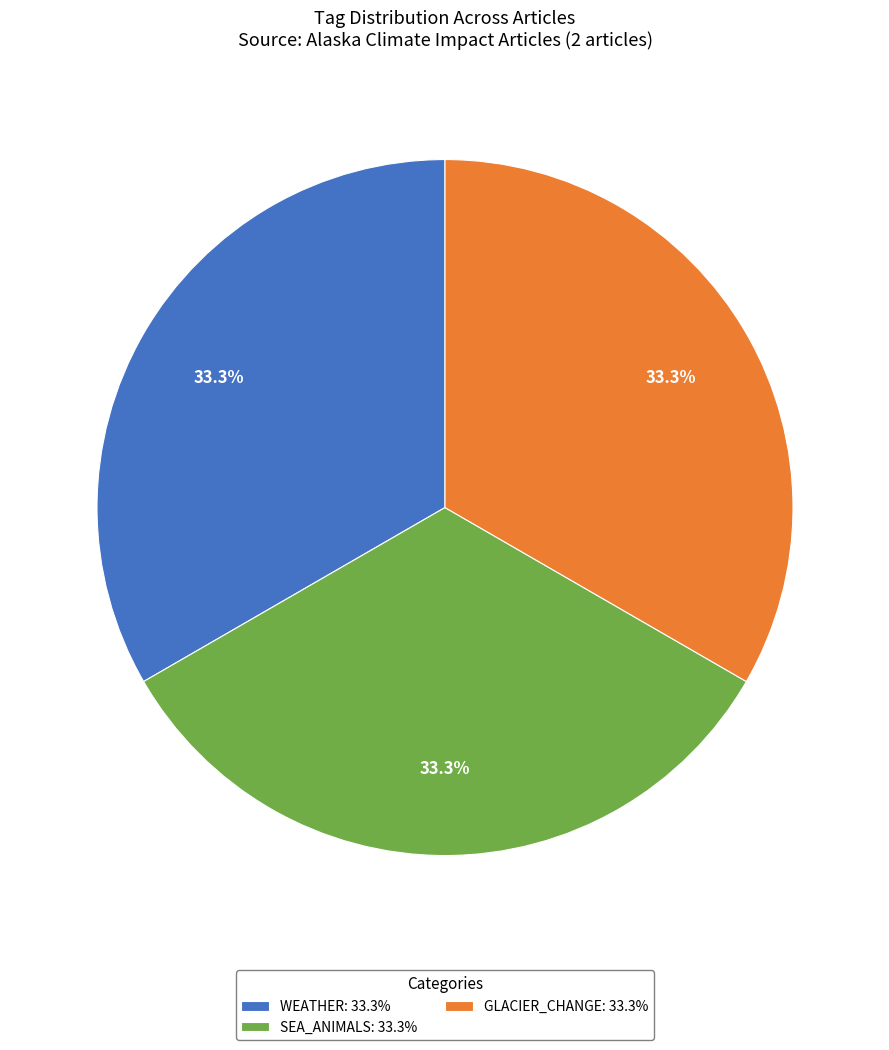

To the nearest percent, what is the difference between the largest and smallest slice percentages?

0%